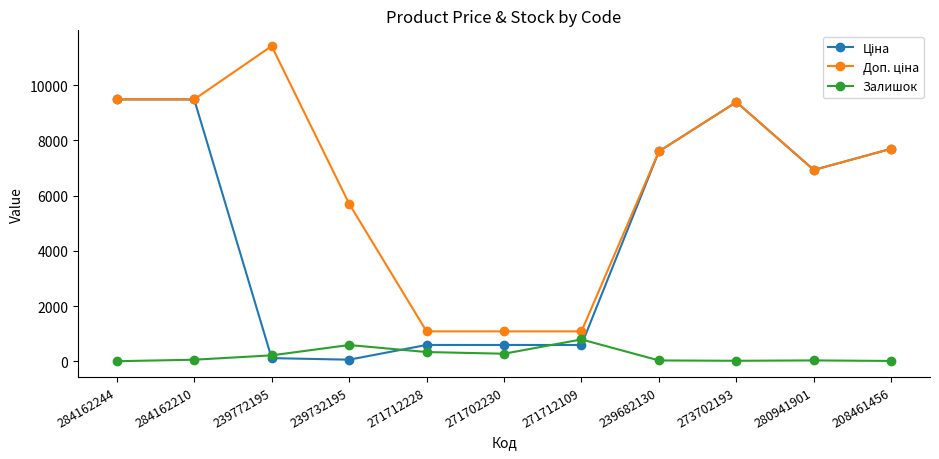

At how many categories does at least one series exceed 8210?

4